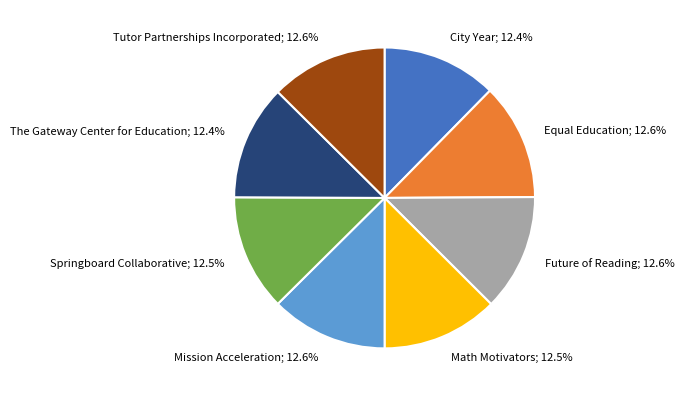

True or false: Equal Education accounts for 1% of the total.

False